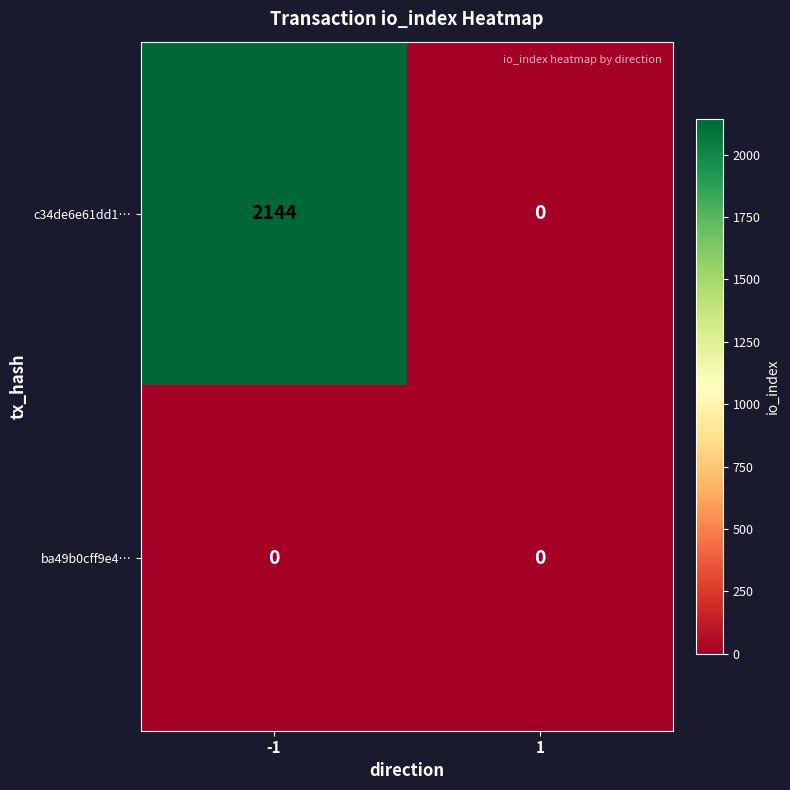

The value of c34de6e61dd1… at -1 is 751. True or false?

False